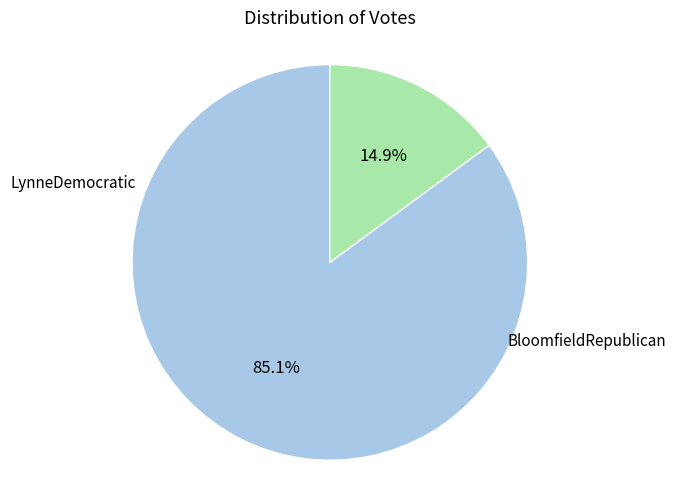

Is there a majority slice in this chart?

Yes